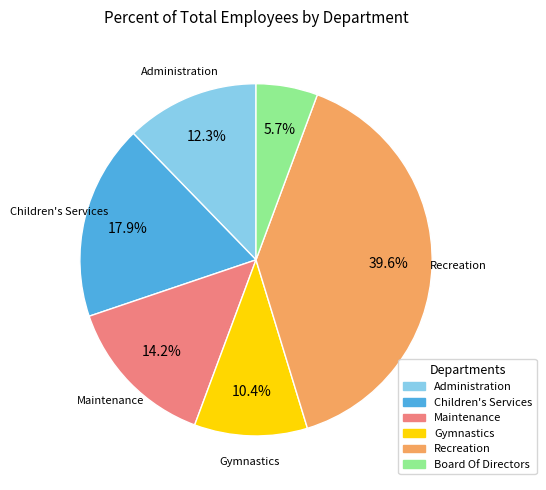

The Maintenance slice represents 4% of the pie. True or false?

False